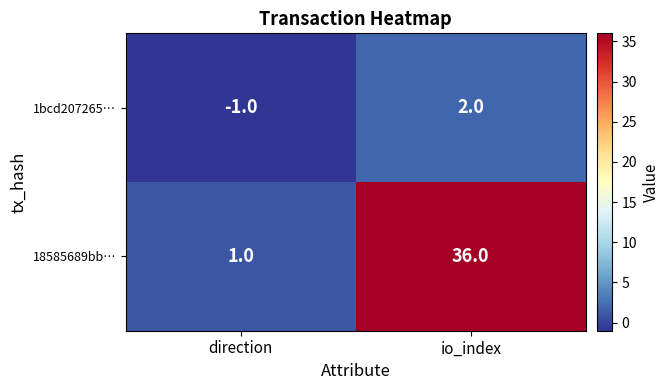

At which category is the sum across all series the highest?

io_index